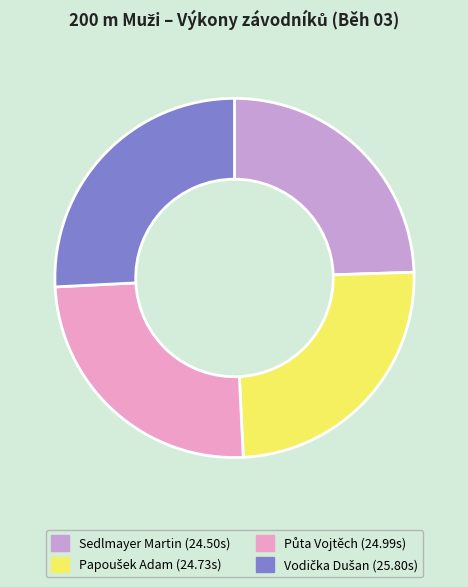

Is it true that Sedlmayer Martin is 24% of the pie?

True